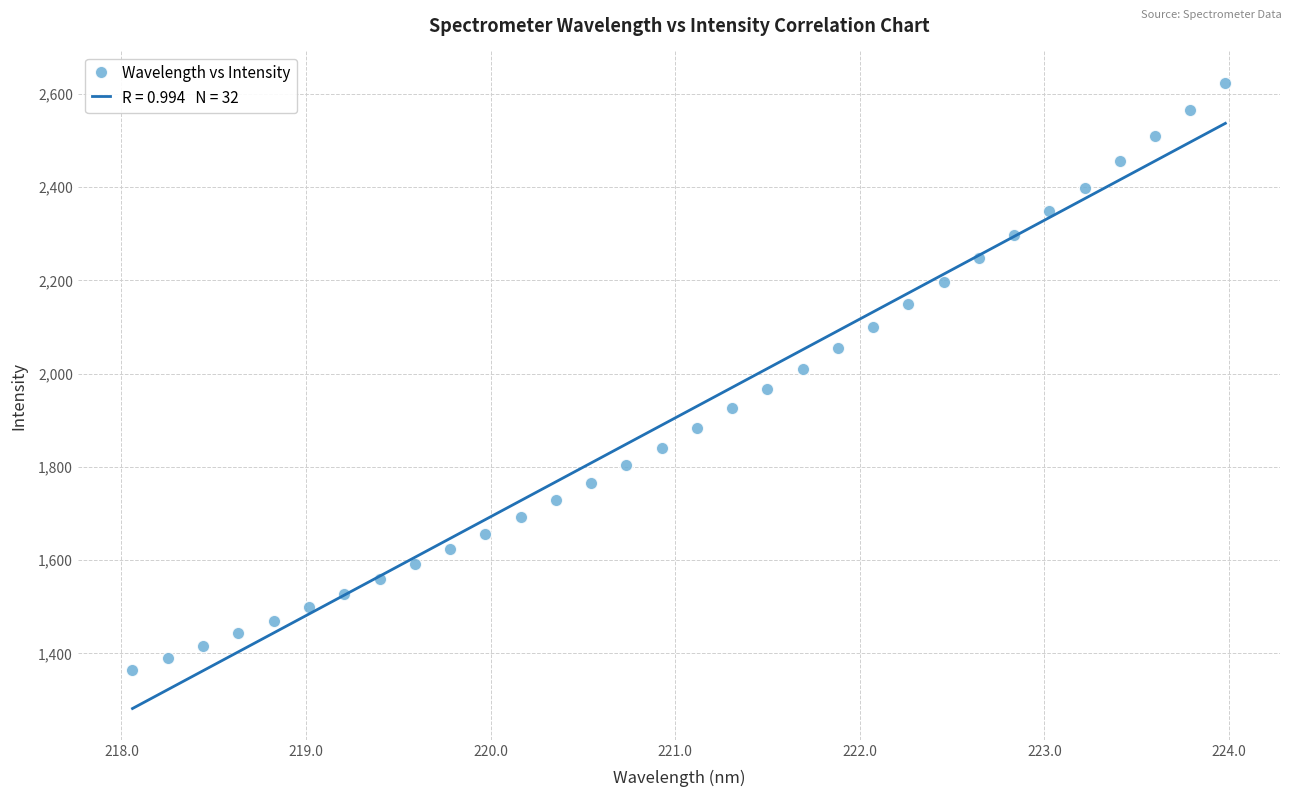

What is the range of Y values (max minus min)?

1259.6